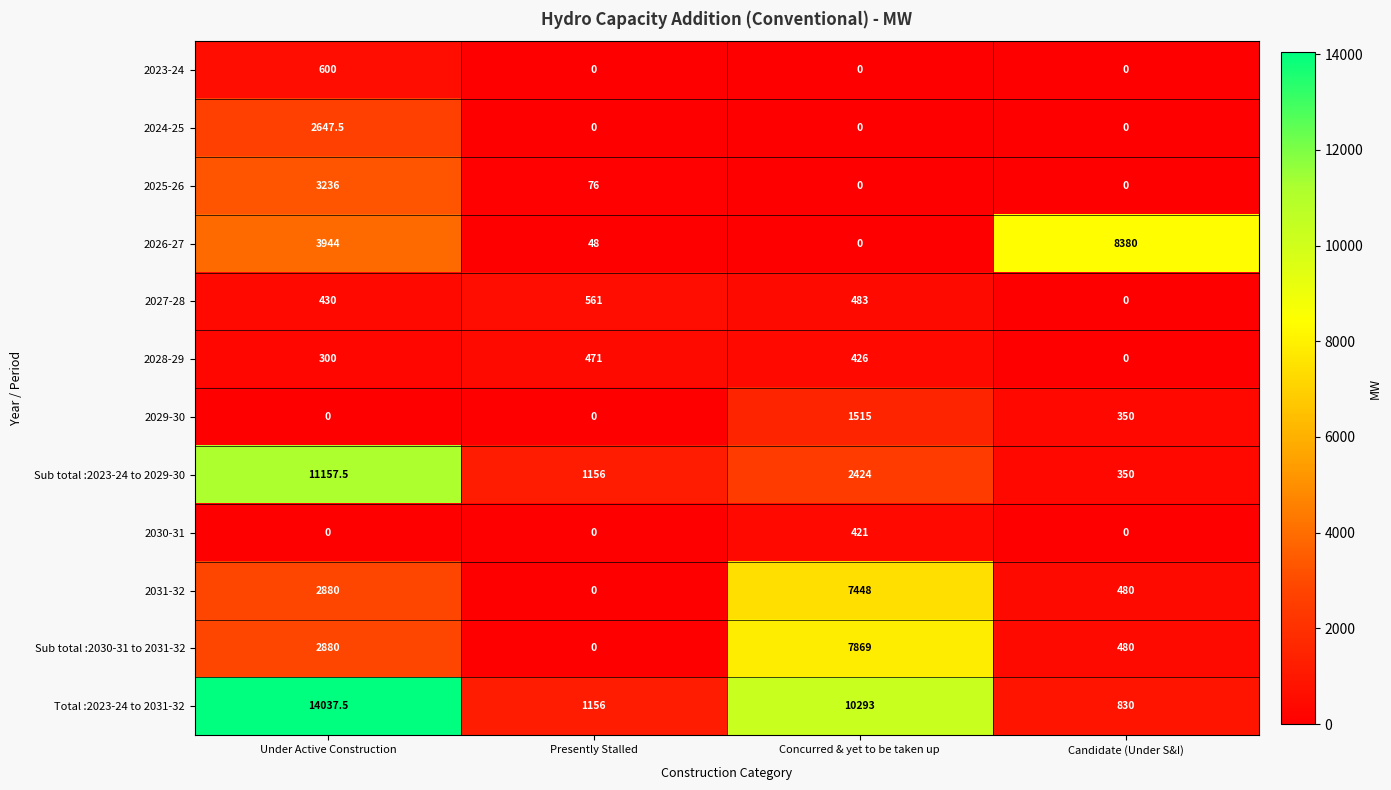

What is the total value across all series at Presently Stalled?

3468.0